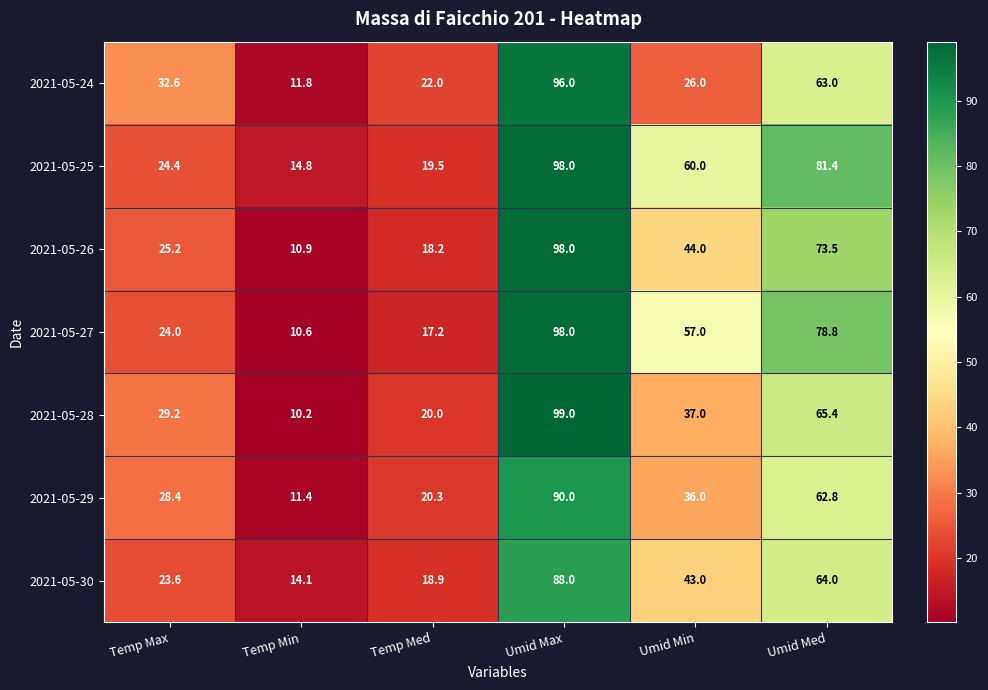

At how many categories does at least one series exceed 57?

3